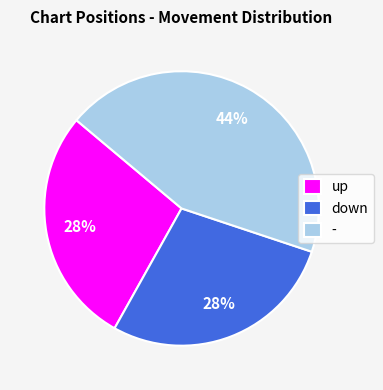

To the nearest percent, what percentage of the pie is up?

28%